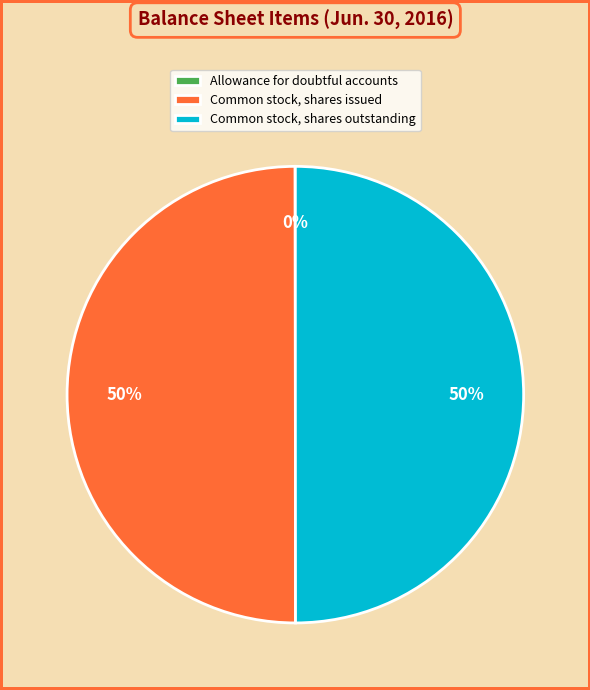

To the nearest percent, what is the combined percentage of Common stock, shares outstanding and Common stock, shares issued?

100%